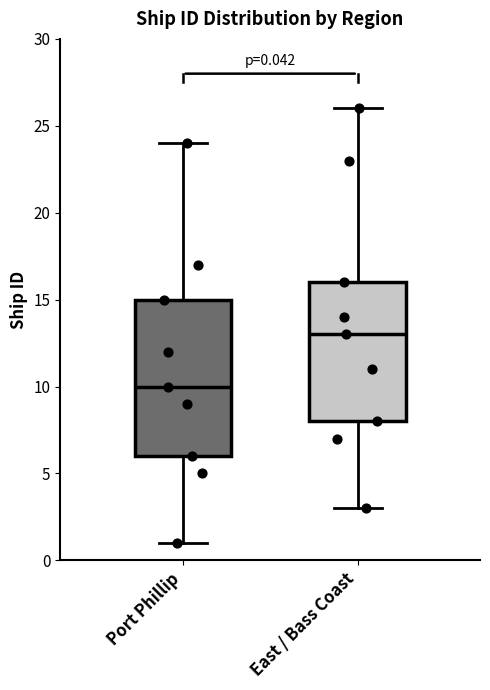

Which box's median line is the highest?

East / Bass Coast